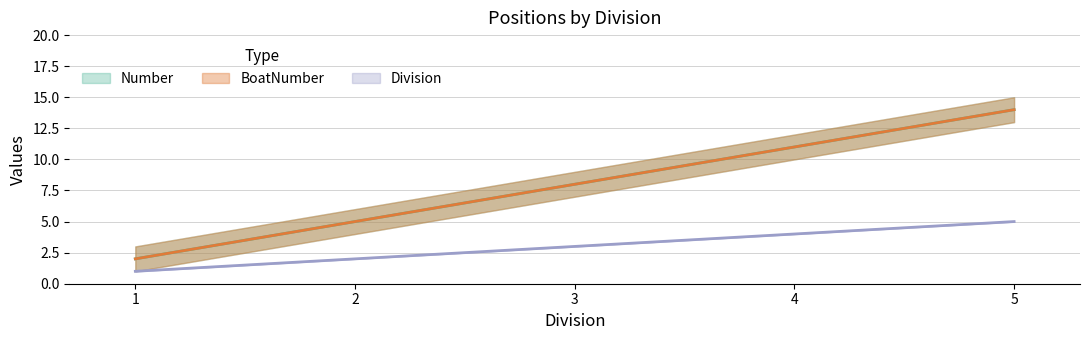

Between 3 and 2, which is larger?

3